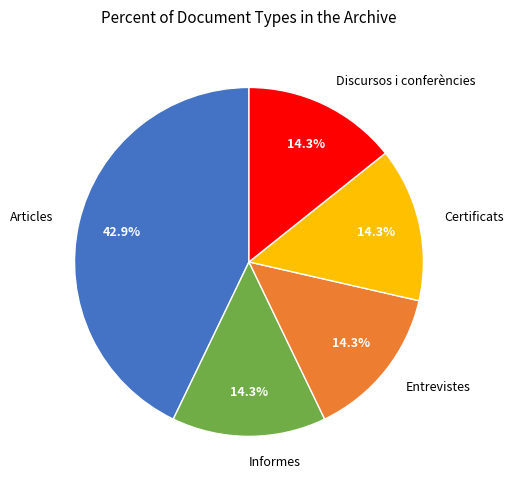

To the nearest percent, what is the difference between the Discursos i conferències and Articles slice percentages?

29%